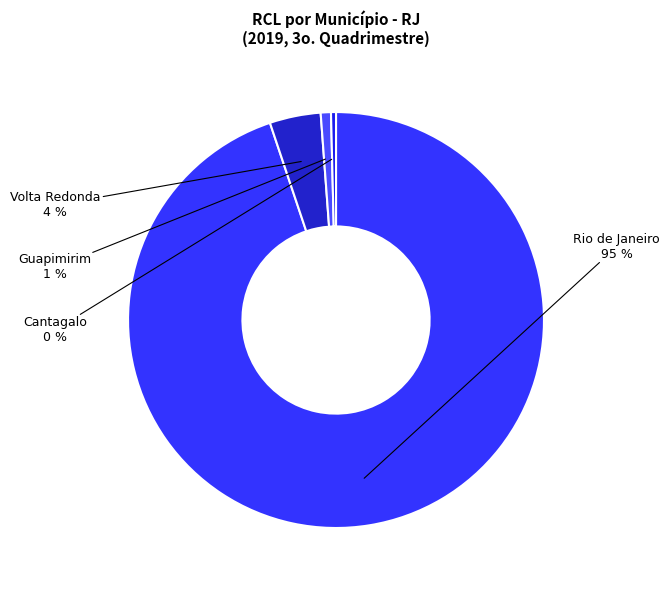

Between Volta Redonda and Guapimirim, which is larger?

Volta Redonda